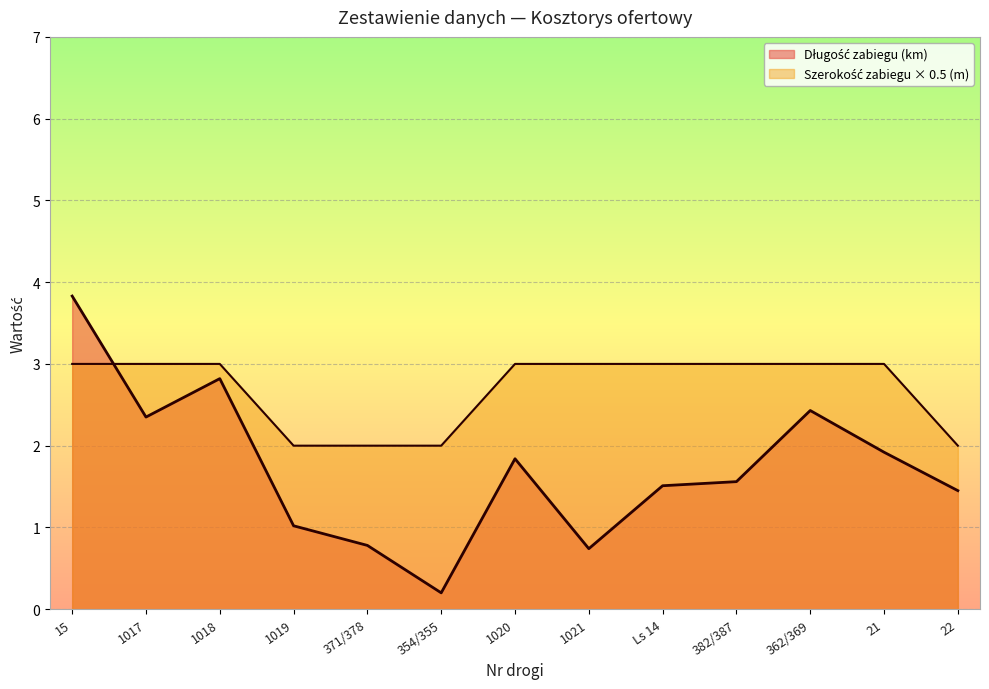

True or false: Szerokość zabiegu (m) has more than 2 interior local peaks.

False